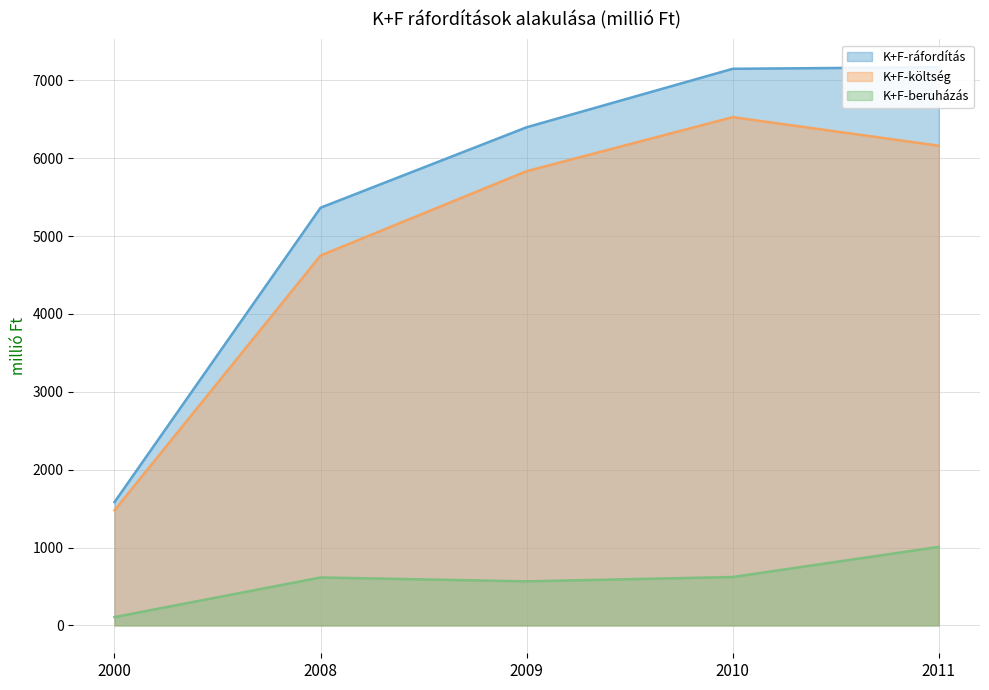

The value of K+F-költség at 2011 is 8941. True or false?

False